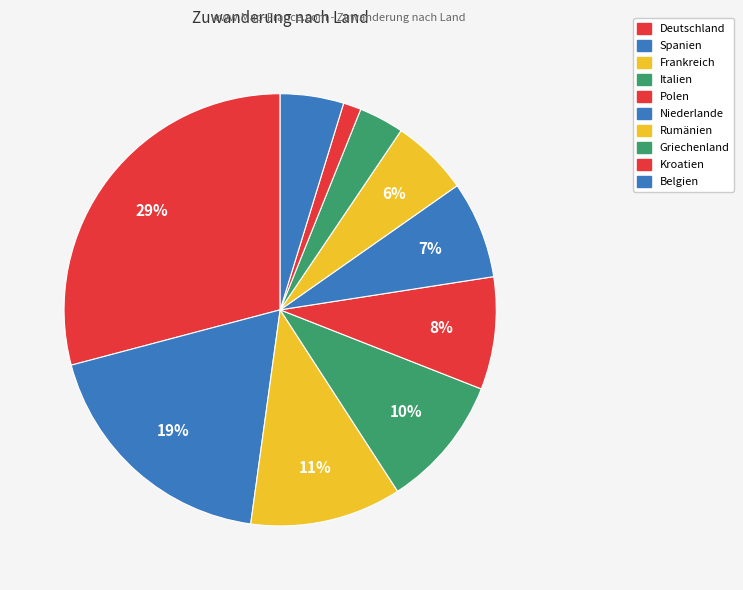

Which category has the smallest portion of the pie?

Kroatien